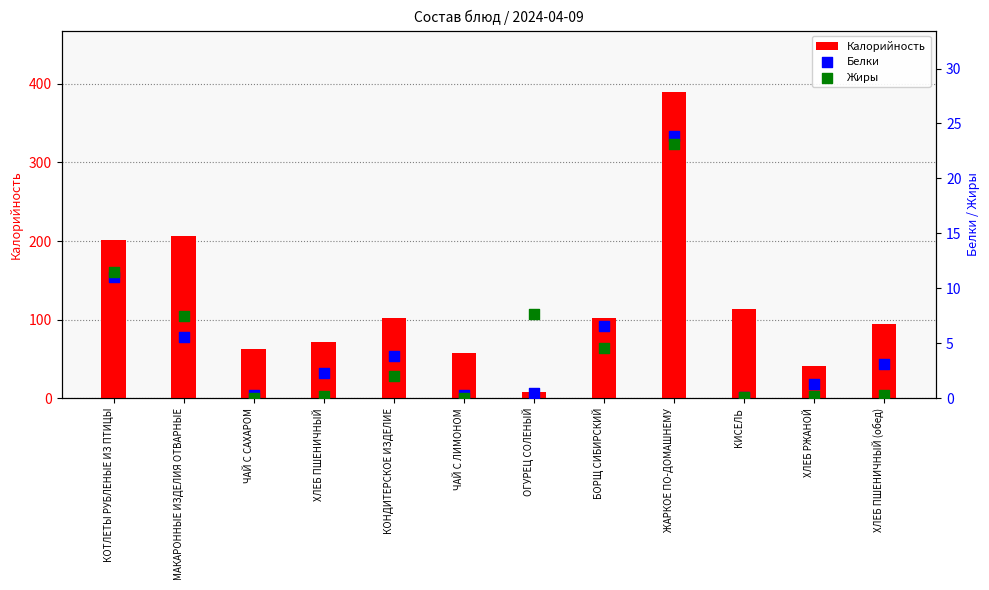

At how many categories does at least one series exceed 319?

1